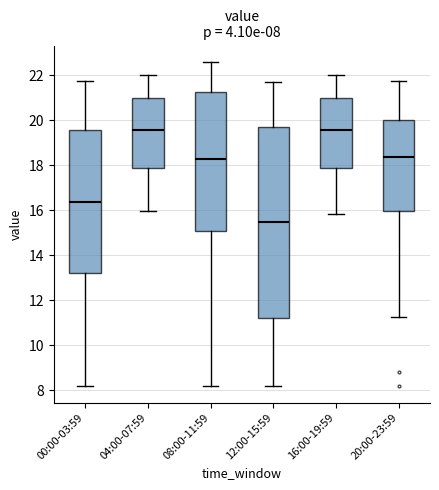

Comparing the boxes themselves (not the whiskers), which one is the tallest?

12:00-15:59